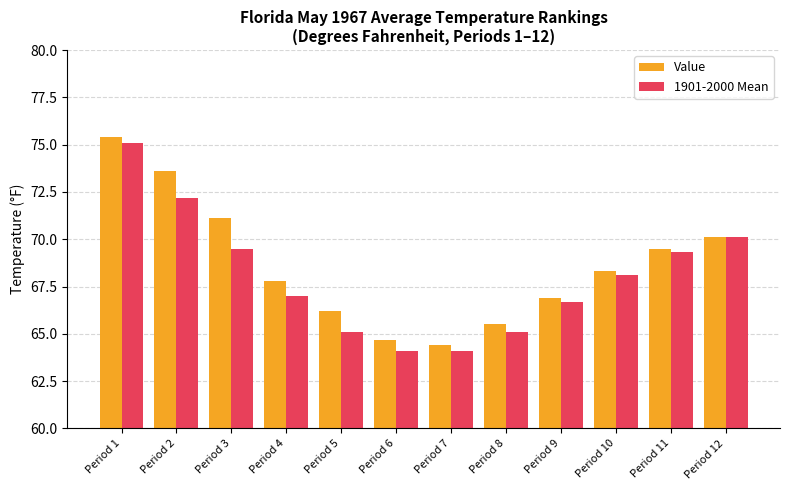

Reading left to right, what are all the values shown in this chart?

Value: 75.4	73.6	71.1	67.8	66.2	64.7	64.4	65.5	66.9	68.3	69.5	70.1
1901-2000 Mean: 75.1	72.2	69.5	67.0	65.1	64.1	64.1	65.1	66.7	68.1	69.3	70.1